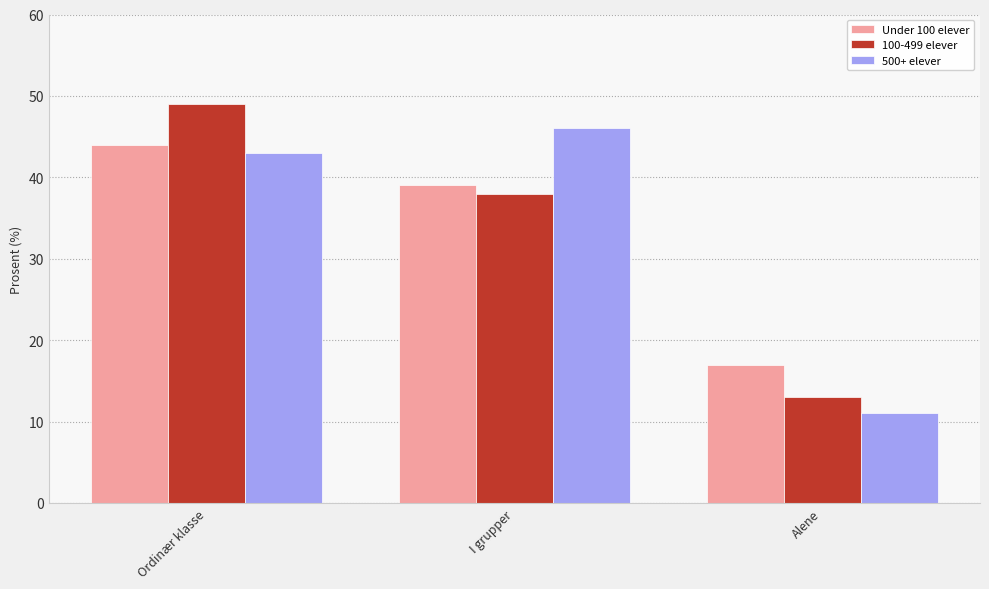

What is the difference between the maximum and minimum values in the 500+ elever series?

35